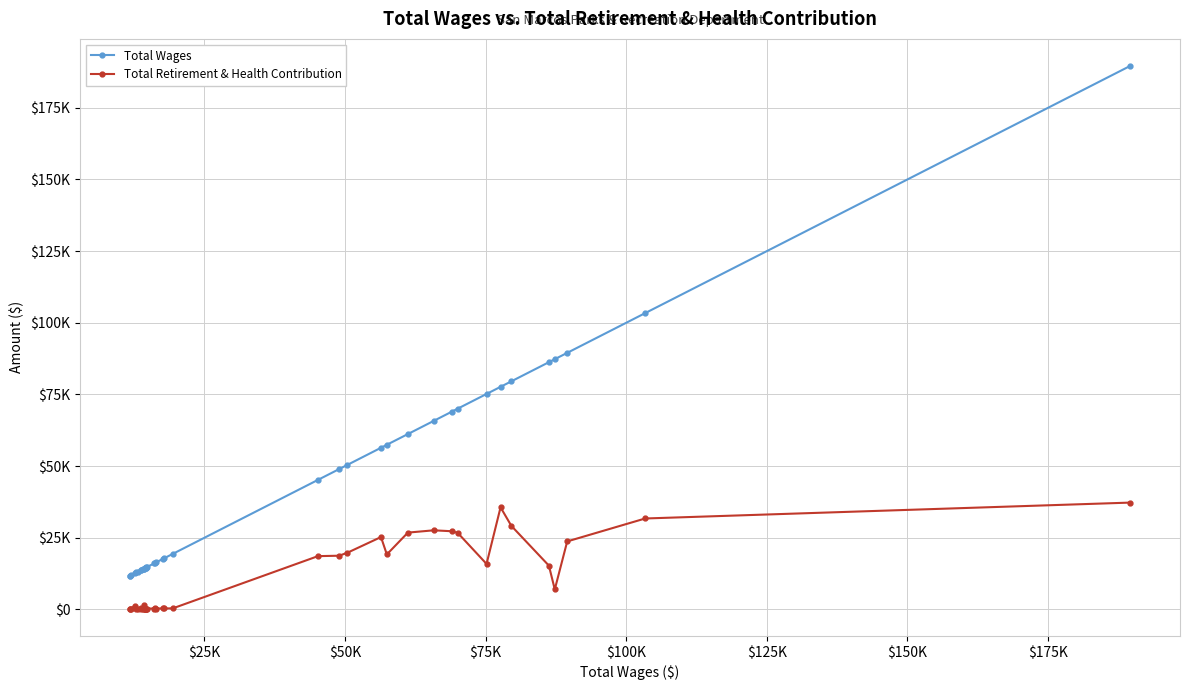

What is the sum of all Total Retirement & Health Contribution values?

414170